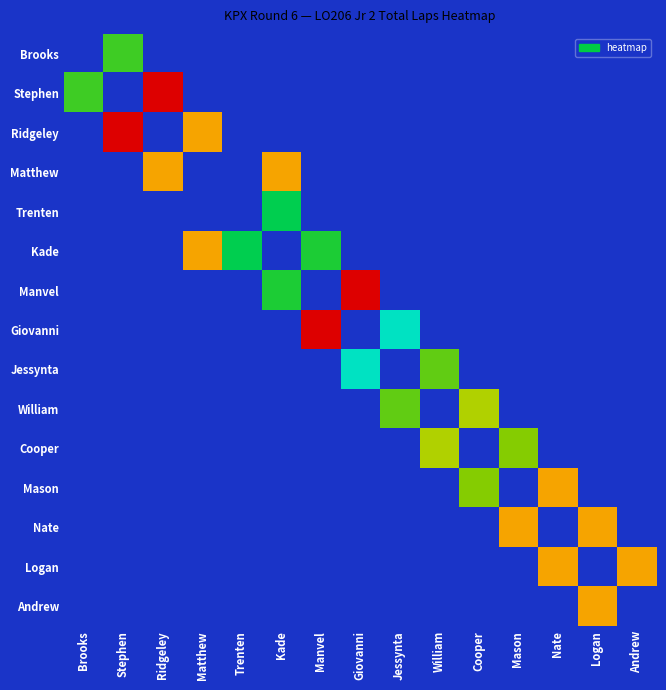

What is the total value across all series at Nate?

24